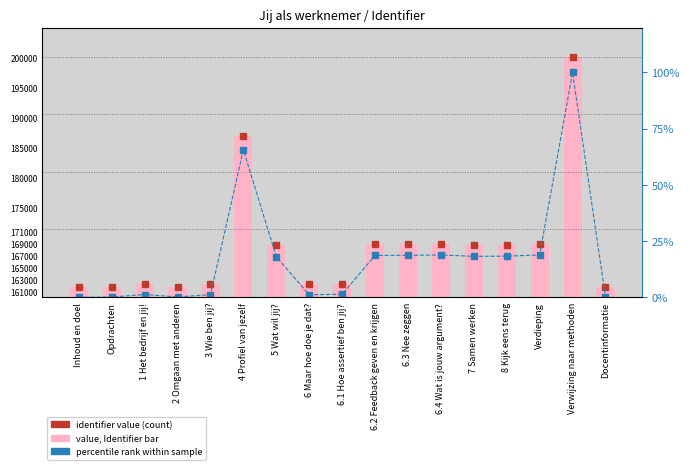

List the series in order of their overall mean, highest first.

Identifier value, percentile rank within sample